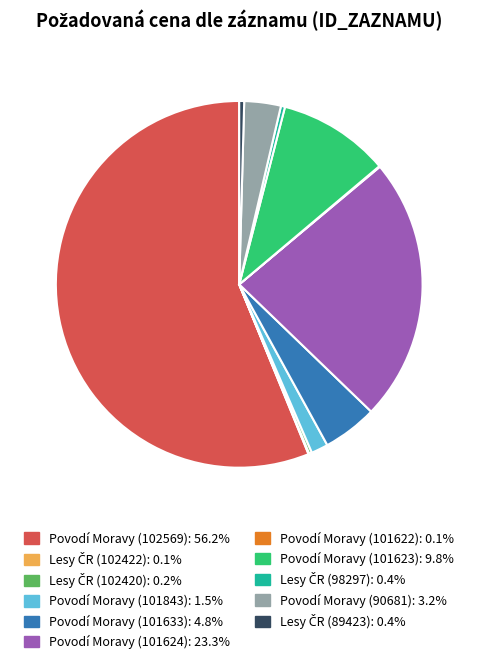

Is there any slice that represents more than half of the pie?

Yes